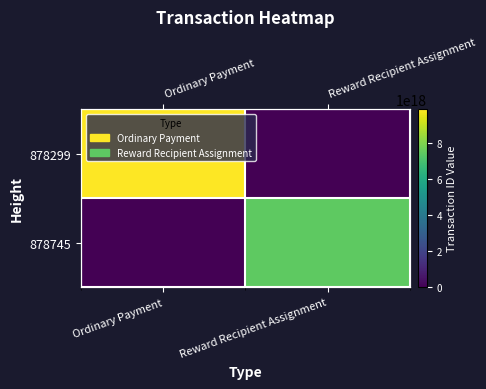

List the series in order of their overall mean, lowest first.

878745, 878299